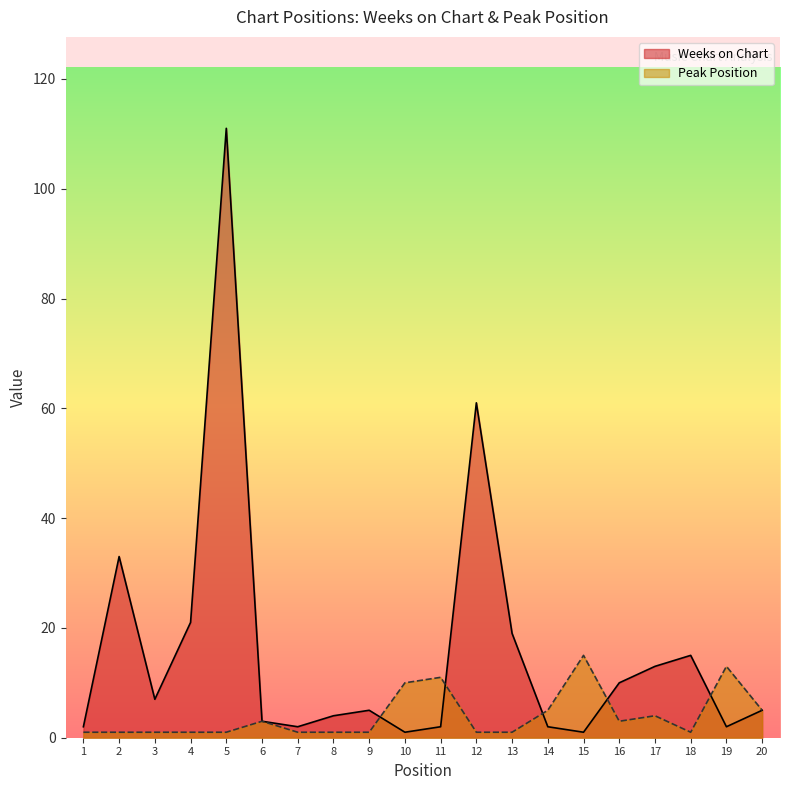

Does the chart have visible grid lines?

No